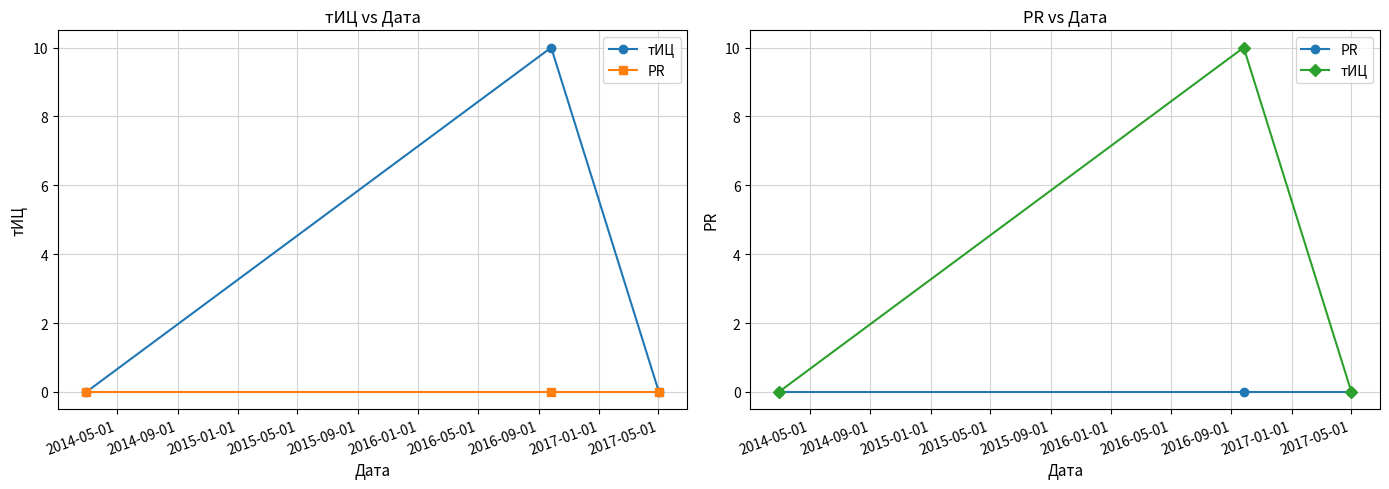

At how many categories does at least one series exceed 1?

1